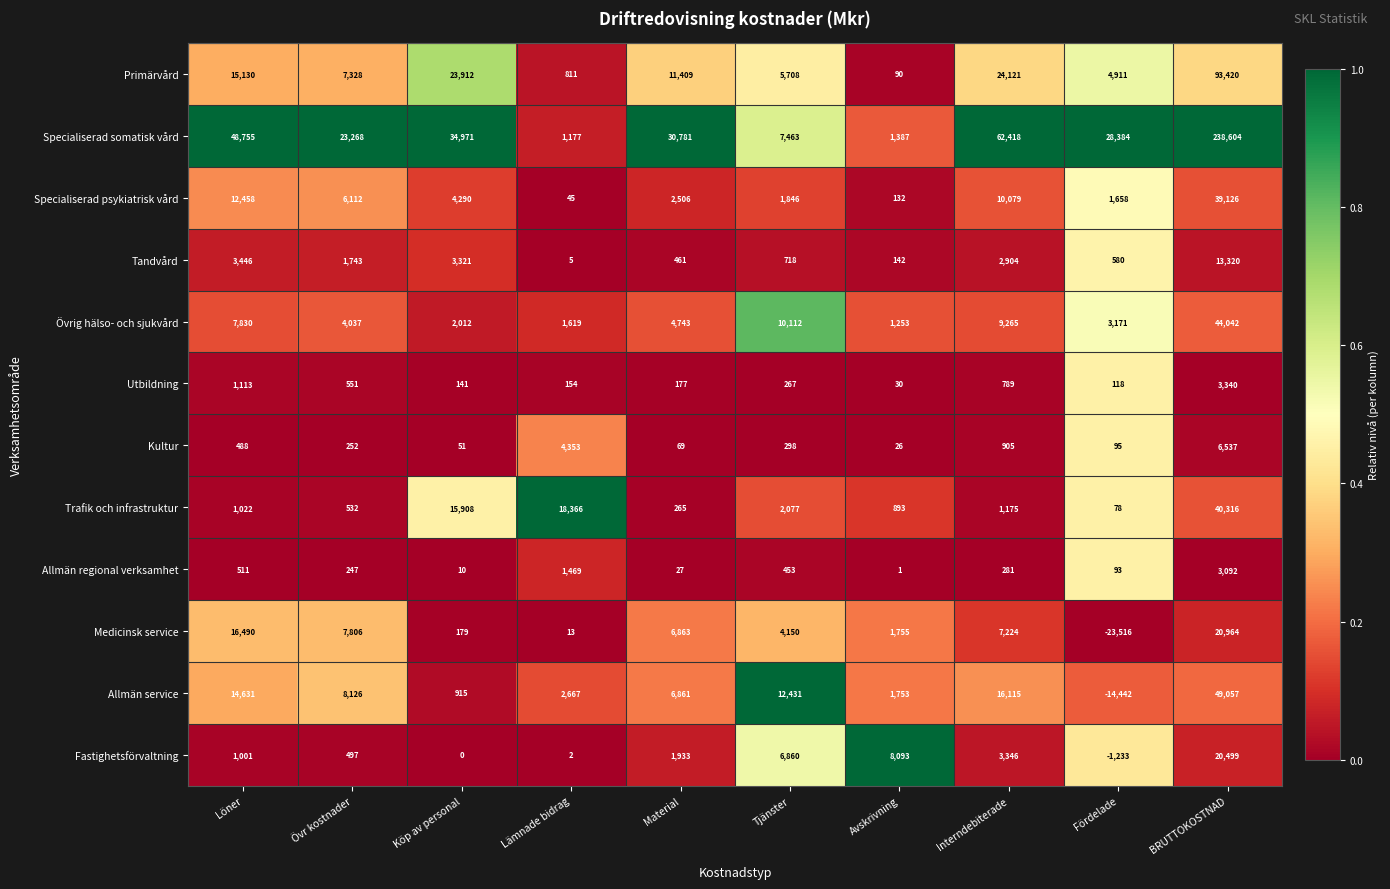

Rank the categories by Allmän service value from lowest to highest.

Fördelade, Köp av personal, Avskrivning, Lämnade bidrag, Material, Övr kostnader, Tjänster, Löner, Interndebiterade, BRUTTOKOSTNAD